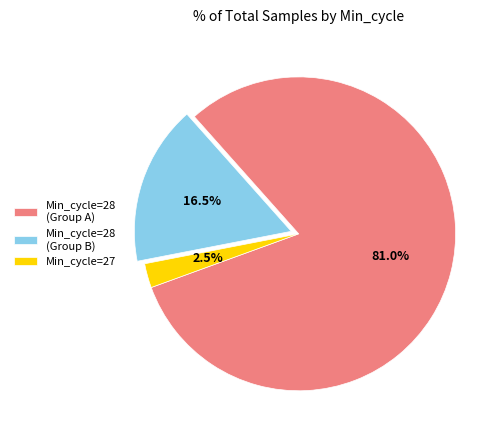

What is the largest slice in the pie chart?

Min_cycle=28 (Group A)